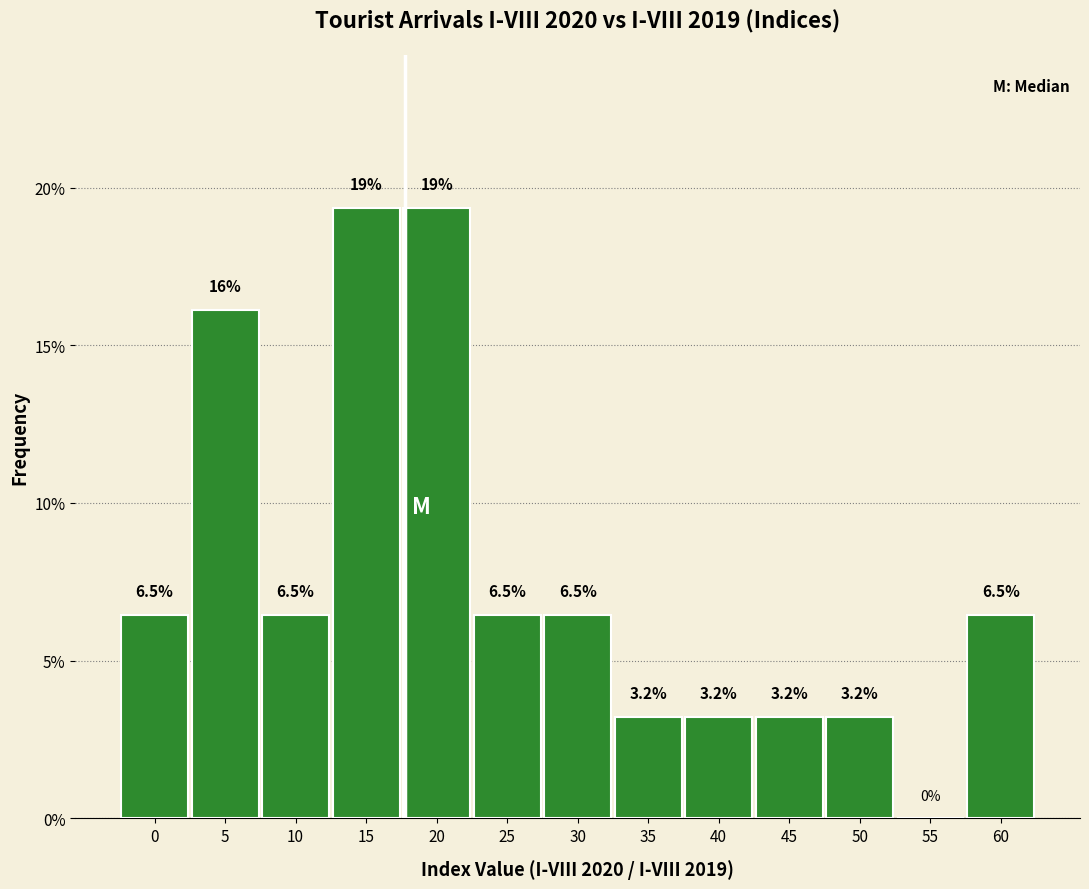

Reading left to right, transcribe all the data shown in this chart.

0=6.5	5=16.1	10=6.5	15=19.4	20=19.4	25=6.5	30=6.5	35=3.2	40=3.2	45=3.2	50=3.2	55=0.0	60=6.5